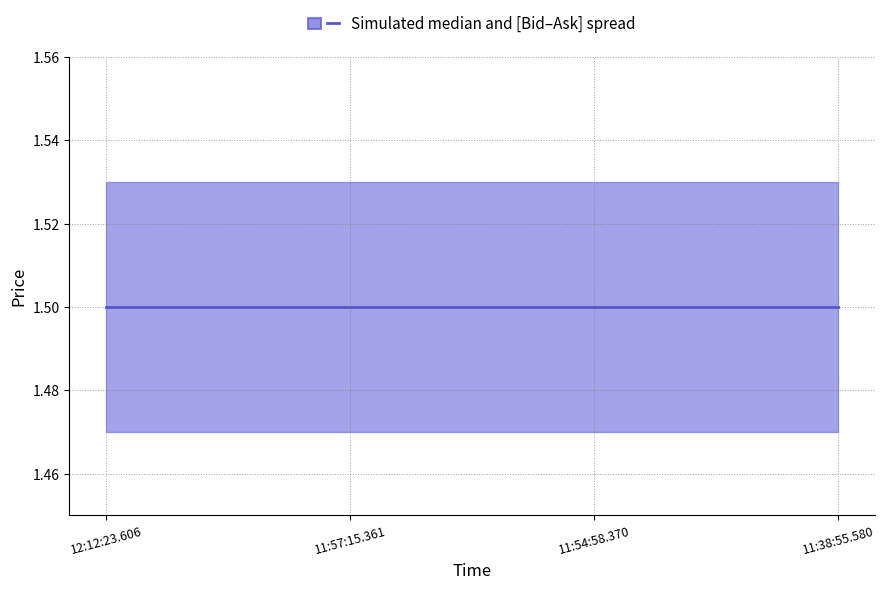

Which category has the highest value across all series?

12:12:23.606